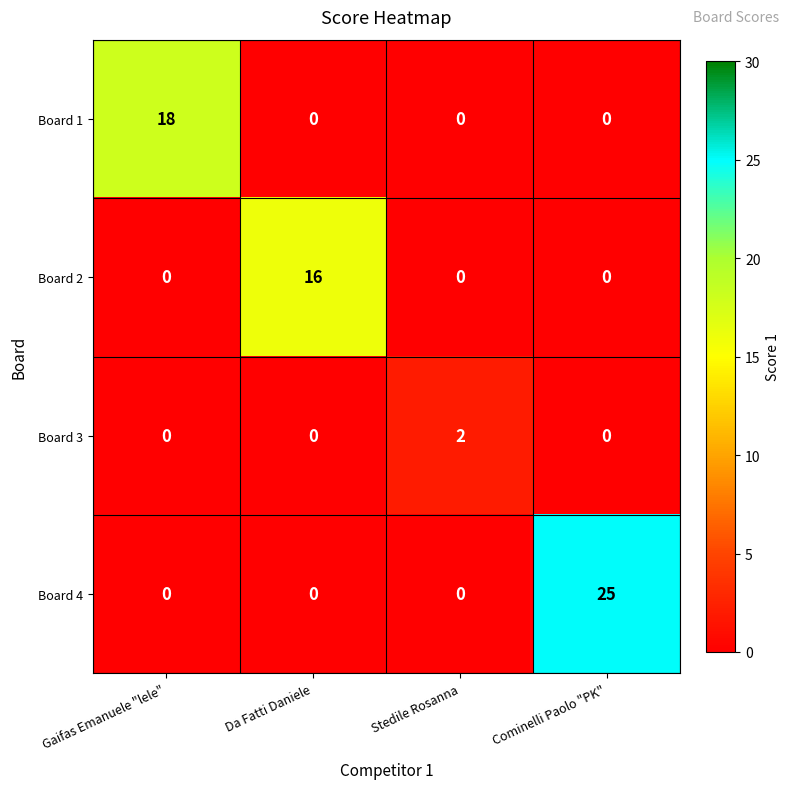

Which category has the highest value across all series?

Cominelli Paolo "PK"